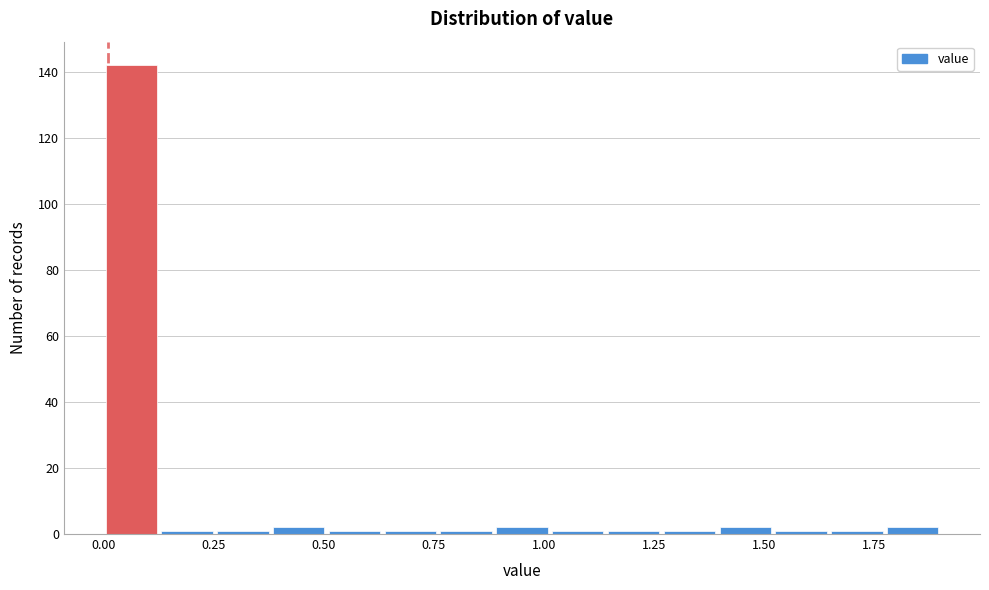

Read against the x-axis, roughly where is the centre of the tallest bar?

0.05